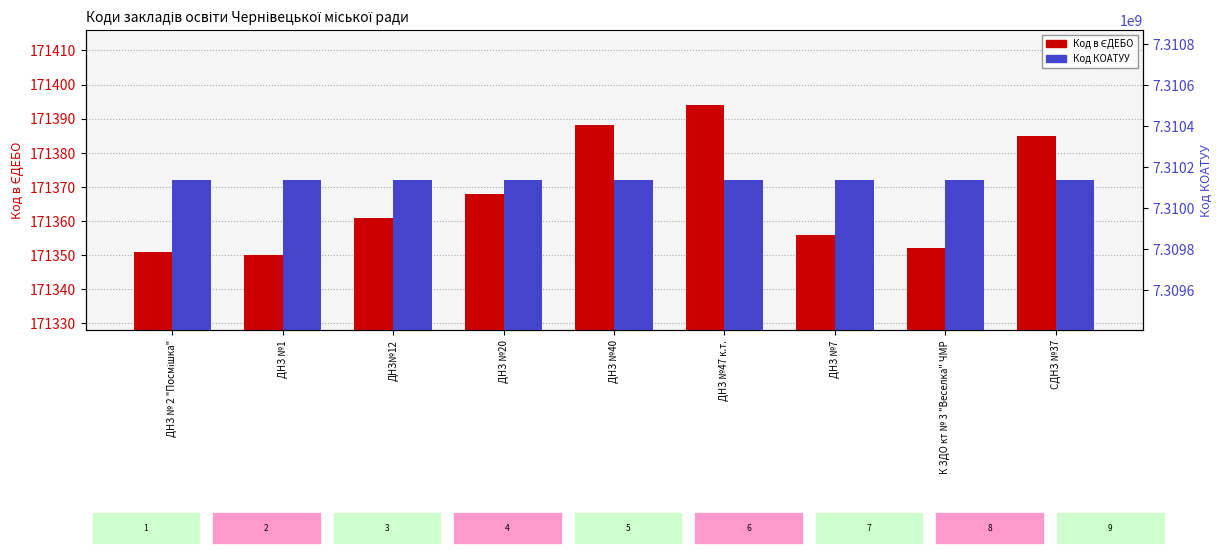

What is the total value across all series at СДНЗ №37?

7310307985